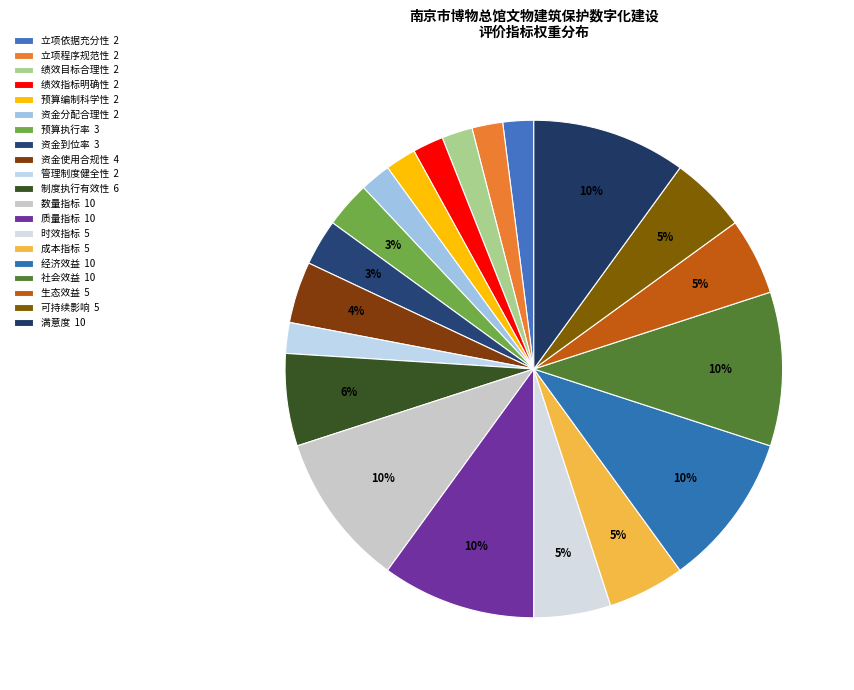

How many segments does this pie chart have?

20